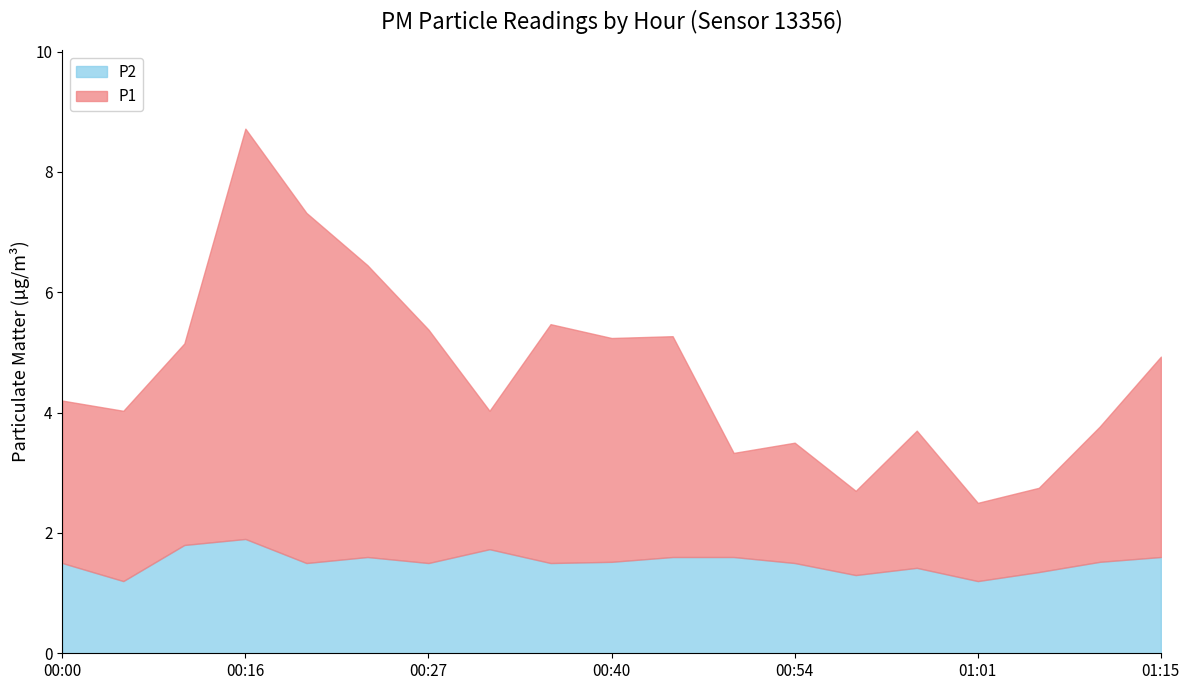

Rank the categories by P2 value from highest to lowest.

00:16, 00:11, 00:32, 00:21, 00:46, 00:48, 01:15, 00:40, 01:09, 00:00, 00:18, 00:27, 00:35, 00:54, 00:59, 01:07, 00:56, 00:08, 01:01